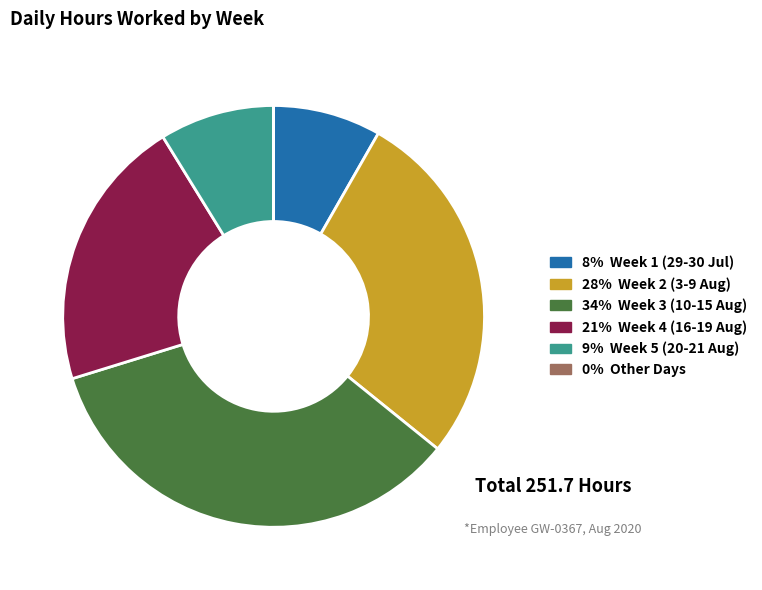

Is there any slice that represents more than half of the pie?

No